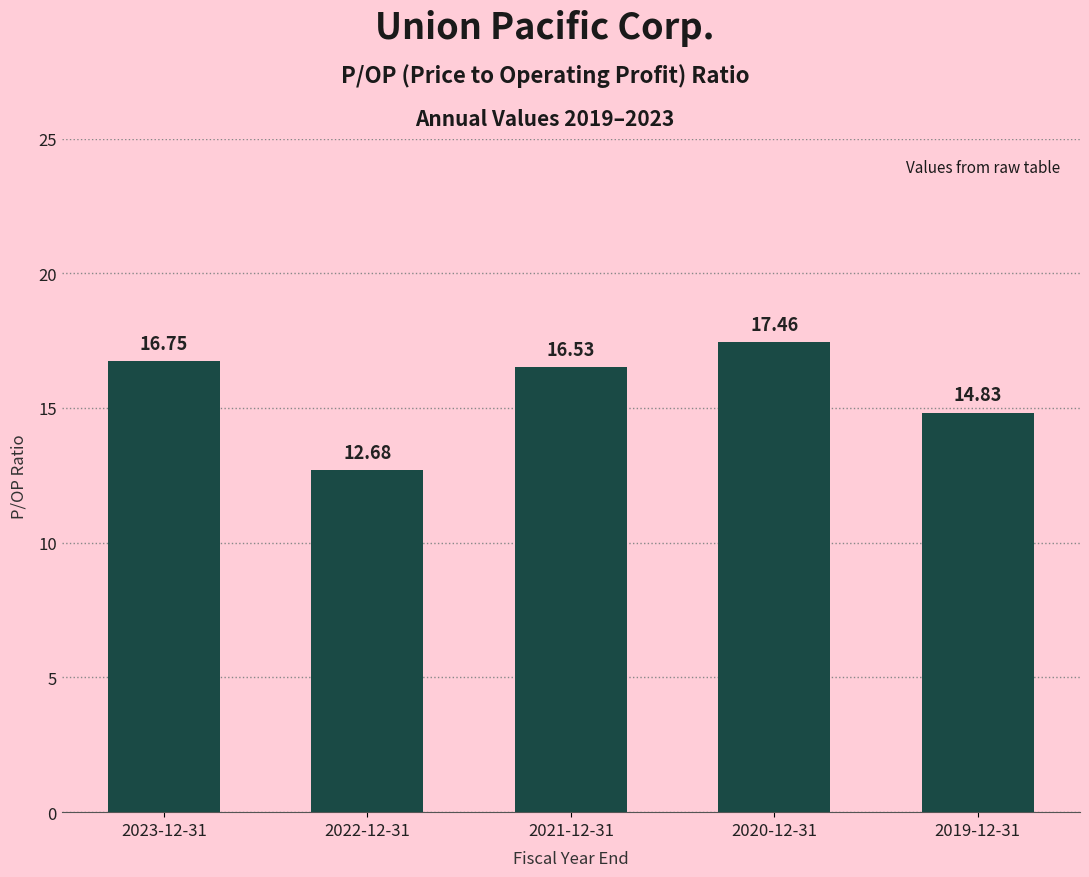

What is the difference between the maximum and minimum values?

4.8